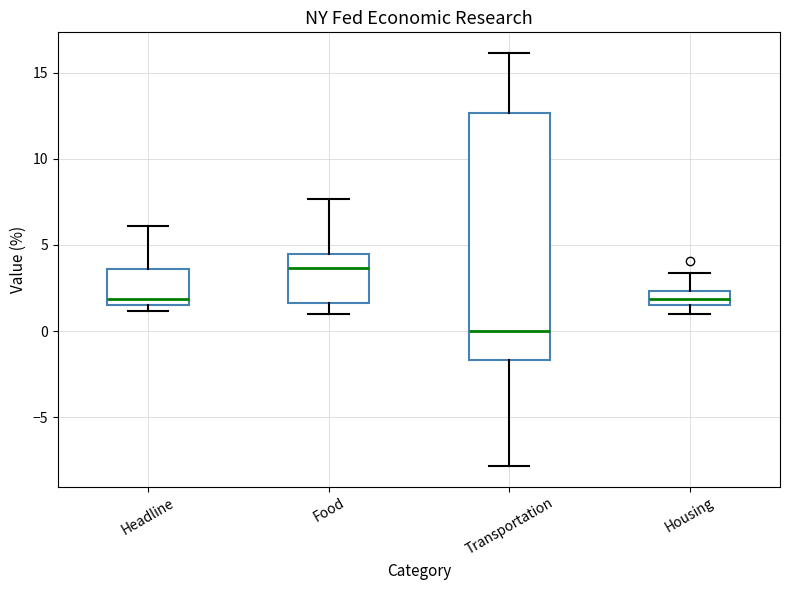

Reading left to right, transcribe this box plot: for each box, give where its median line is, the range the box spans, and where its two whiskers end, as read against the y-axis. The values are not printed on the chart, so give them approximately, as read against the axis.

Headline: median 2.0, box 1.5 to 3.5, whiskers 1.0 to 6.0
Food: median 3.5, box 1.5 to 4.5, whiskers 1.0 to 7.5
Transportation: median 0.0, box -1.5 to 12.5, whiskers -8.0 to 16.0
Housing: median 2.0, box 1.5 to 2.5, whiskers 1.0 to 3.5